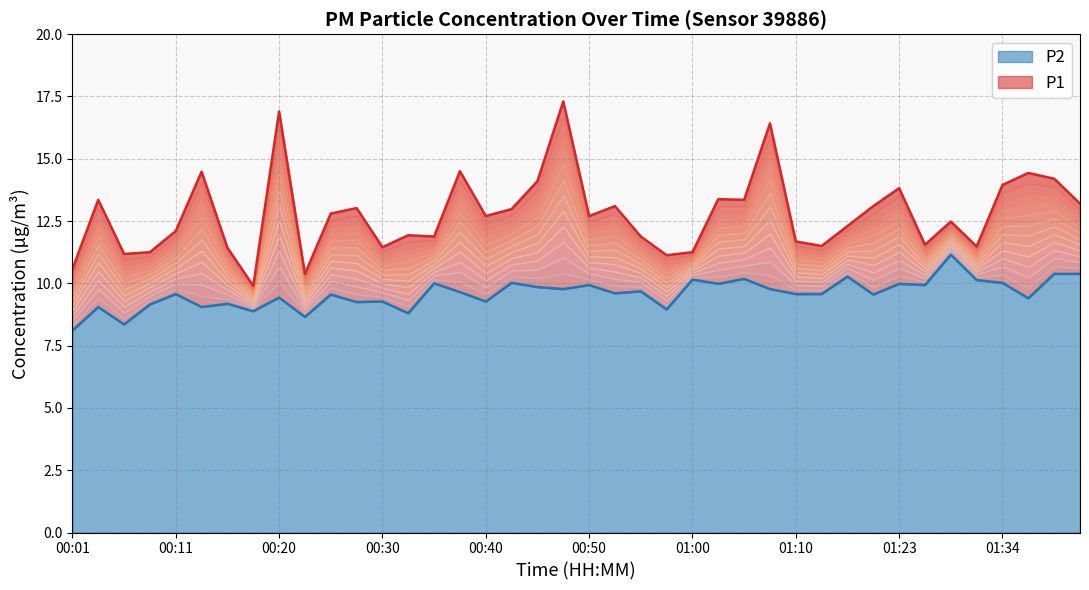

What is the average value of the P2 series?

9.6